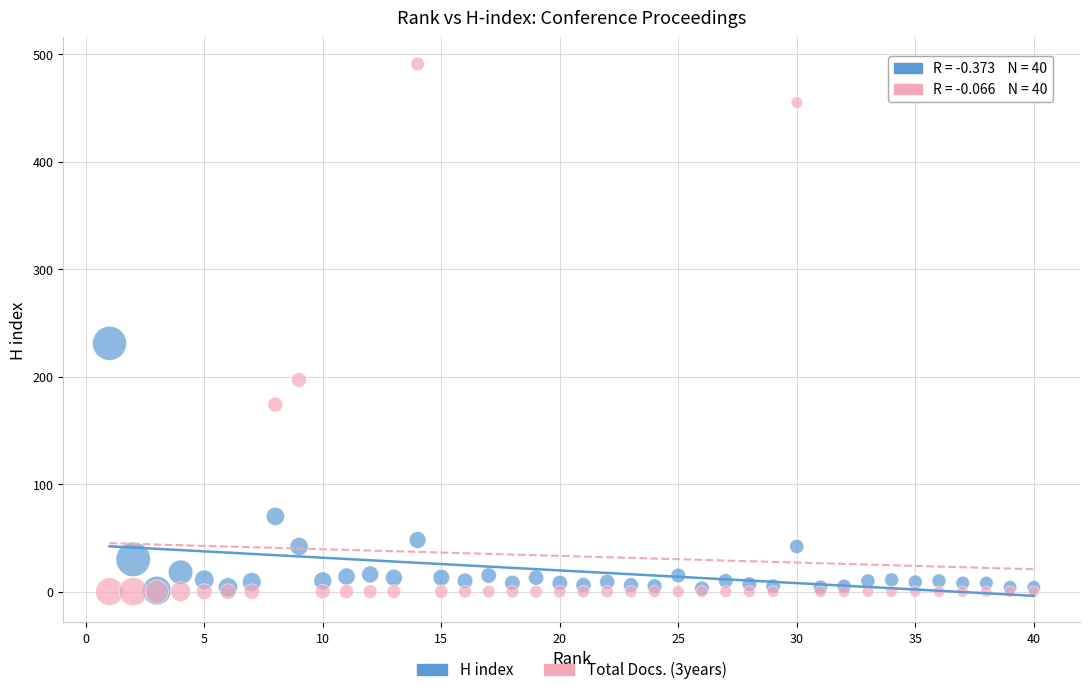

What are all the series names shown in the legend?

H index, Total Docs. (3years)